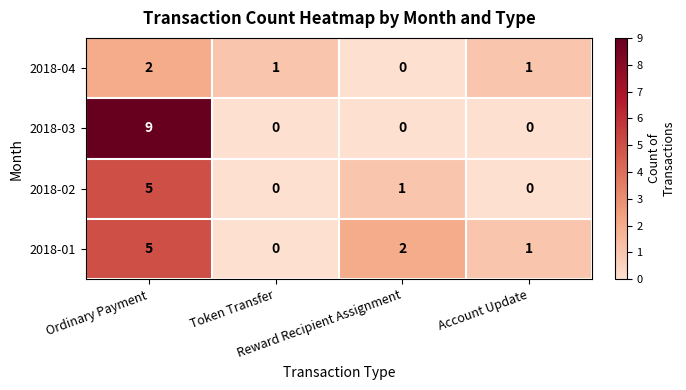

How many data points does each series have?

4